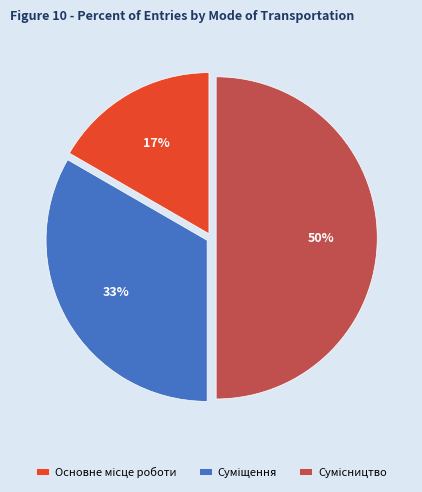

To the nearest percent, what is the difference between the largest and smallest slice percentages?

33%